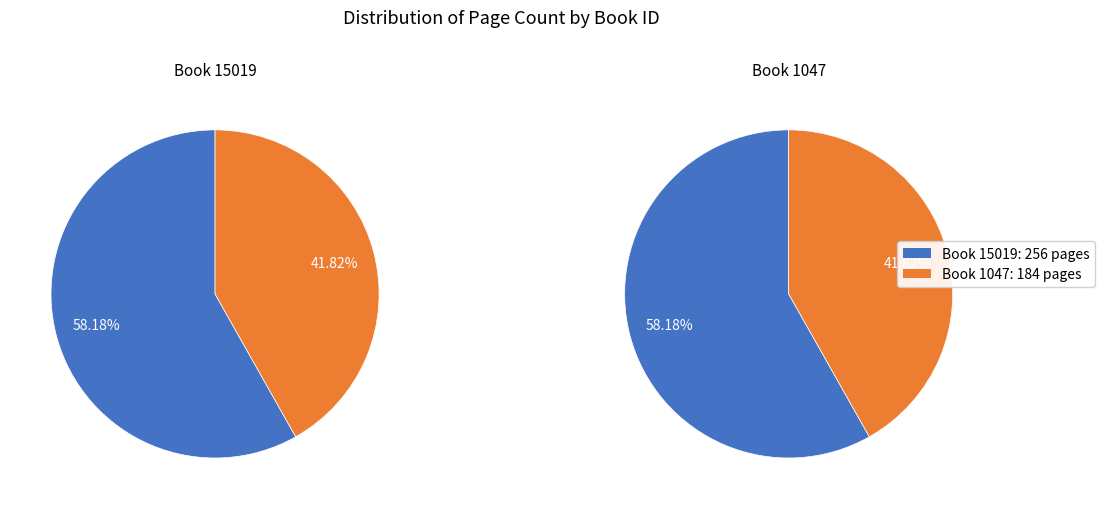

Is it true that 1047 is 32% of the pie?

False